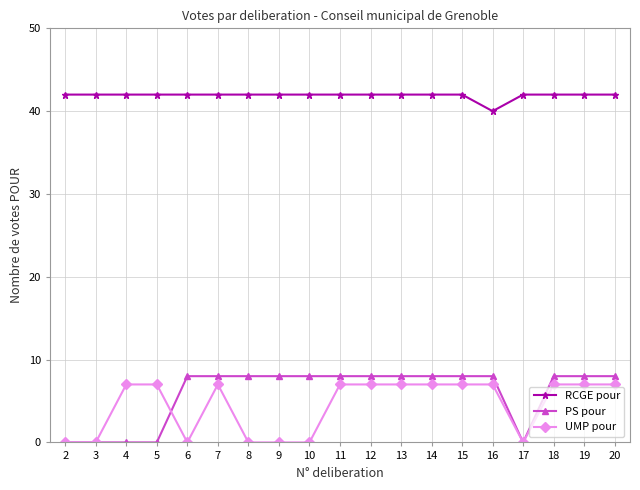

How many lines are shown in the chart?

3